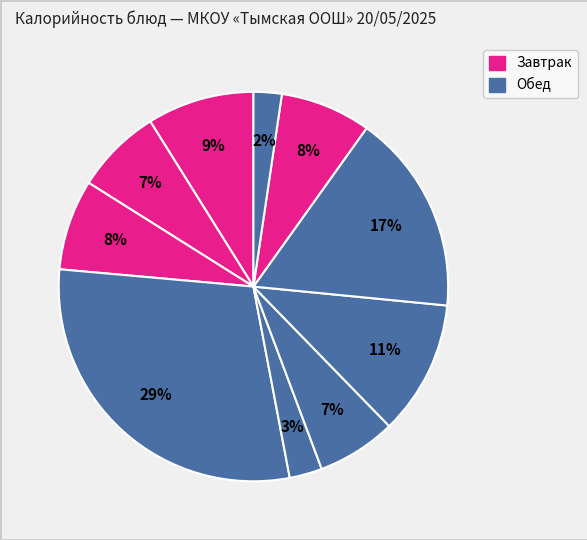

How many segments does this pie chart have?

10